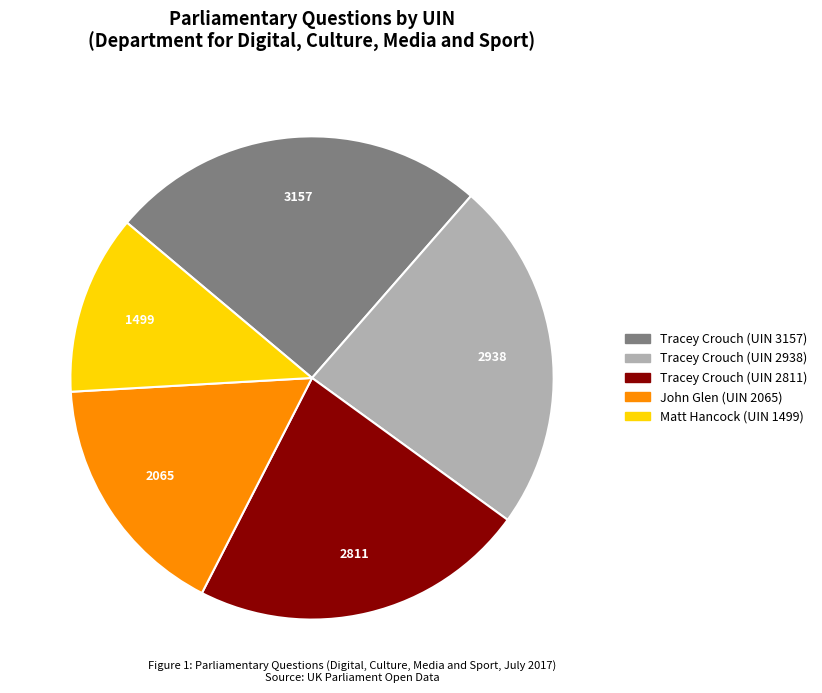

Is there any slice that represents more than half of the pie?

No